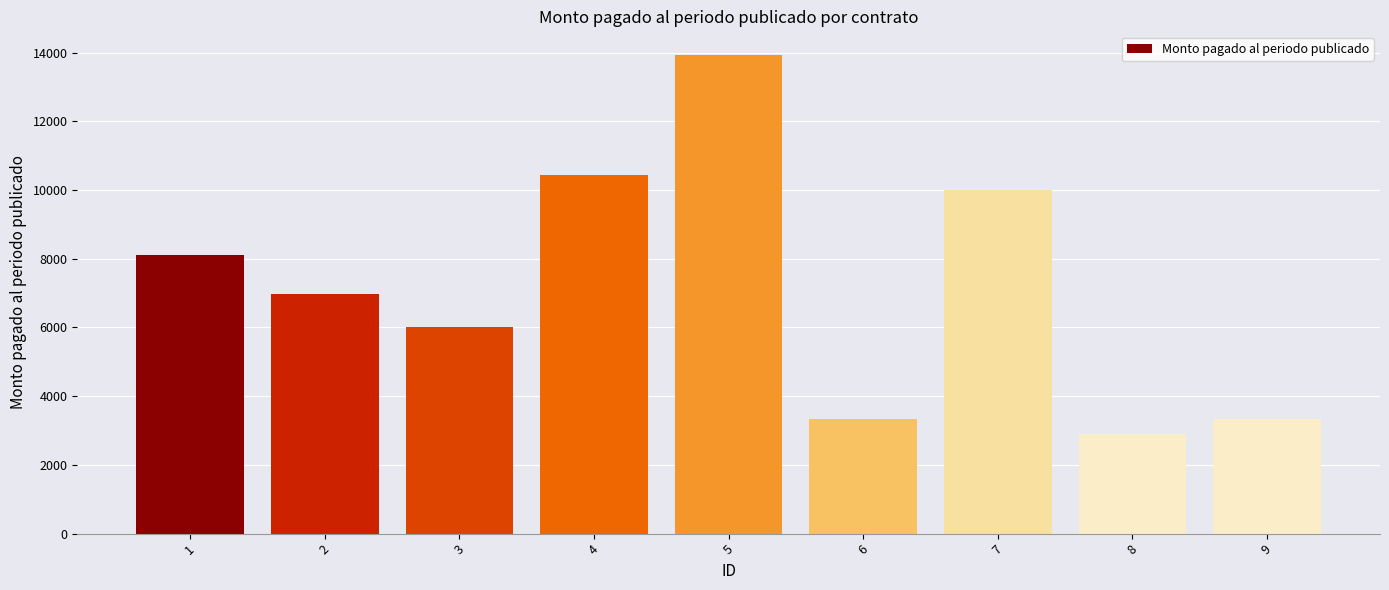

What is the greatest value displayed?

13920.0